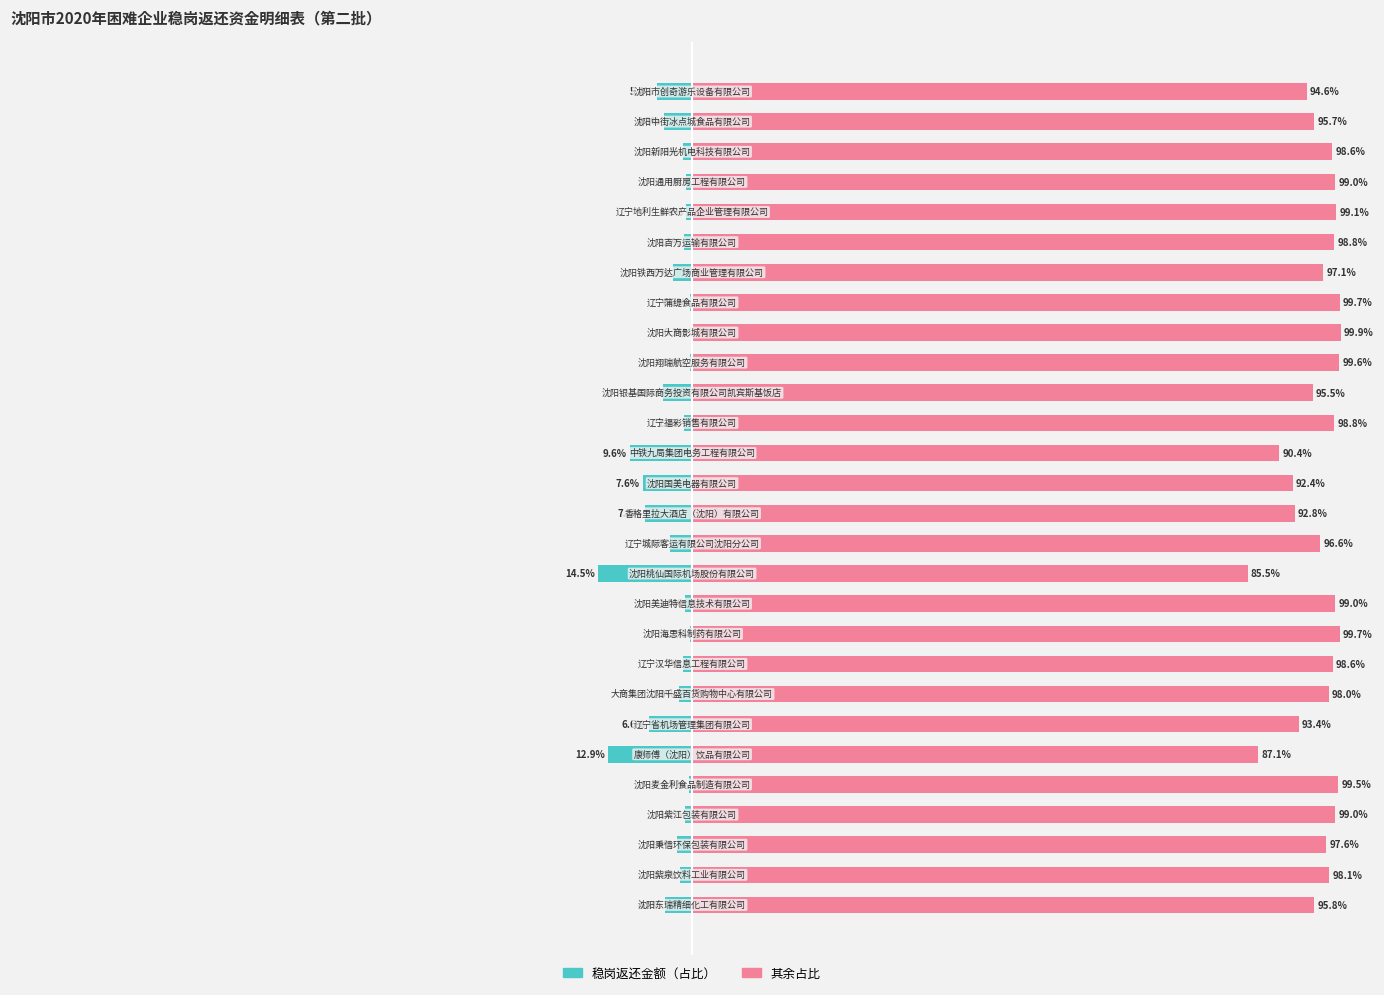

Is the value of 其余占比 at 16 greater than the value of 稳岗返还金额（占比） at 1?

Yes